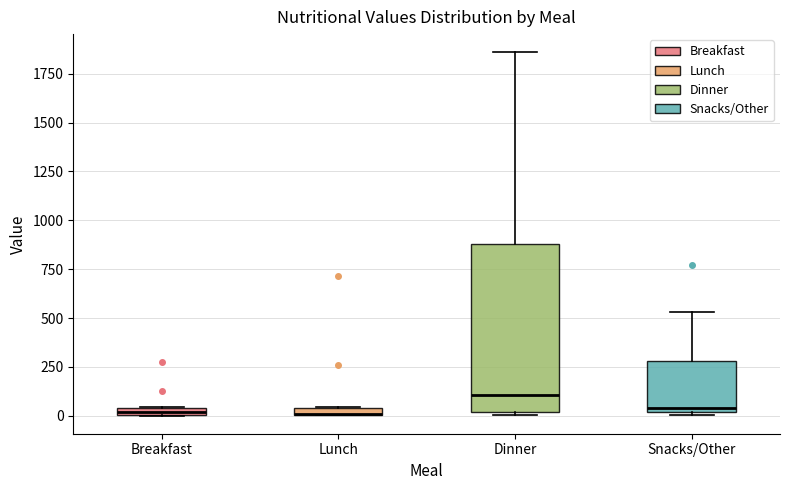

Where does the upper whisker of the box for Dinner end on the y-axis? The values are not printed on the chart, so give them approximately, as read against the axis.

1850